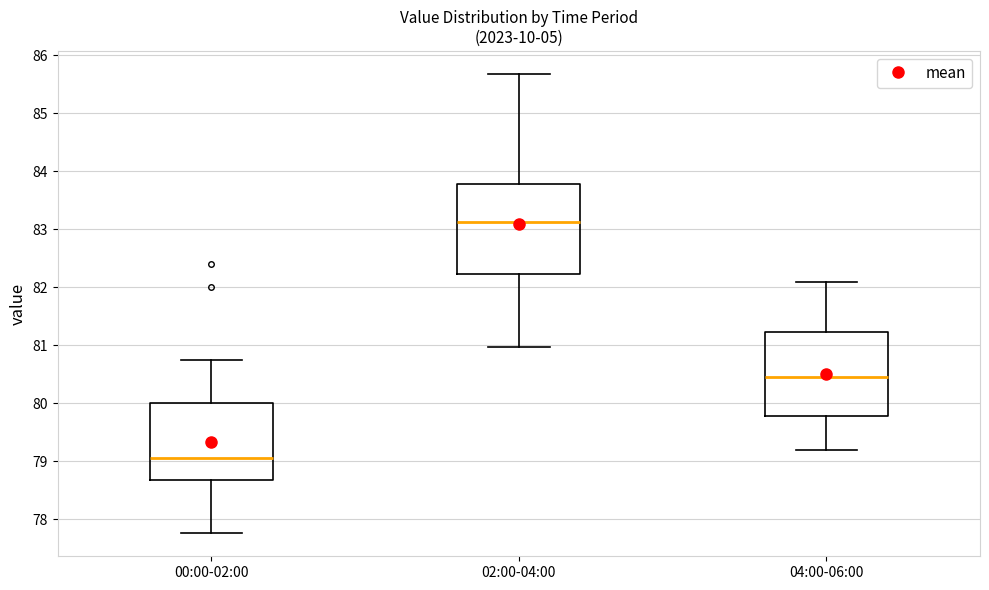

Where does the upper whisker of the box for 00:00-02:00 end on the y-axis? The values are not printed on the chart, so give them approximately, as read against the axis.

80.8